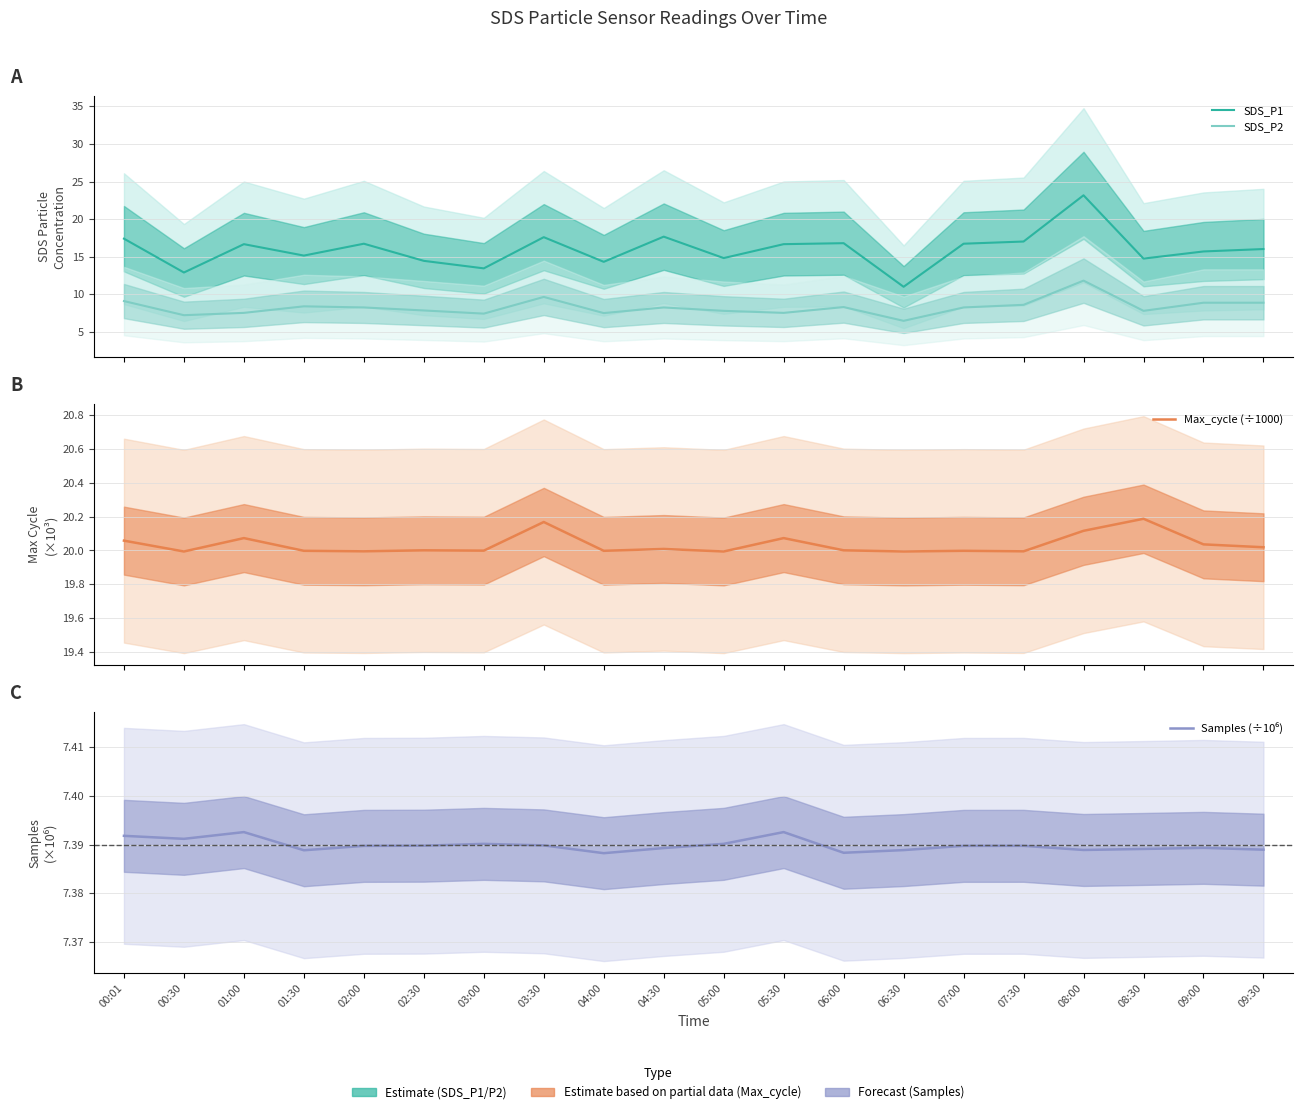

How many values in the Max_cycle (÷1000) series exceed 20?

11